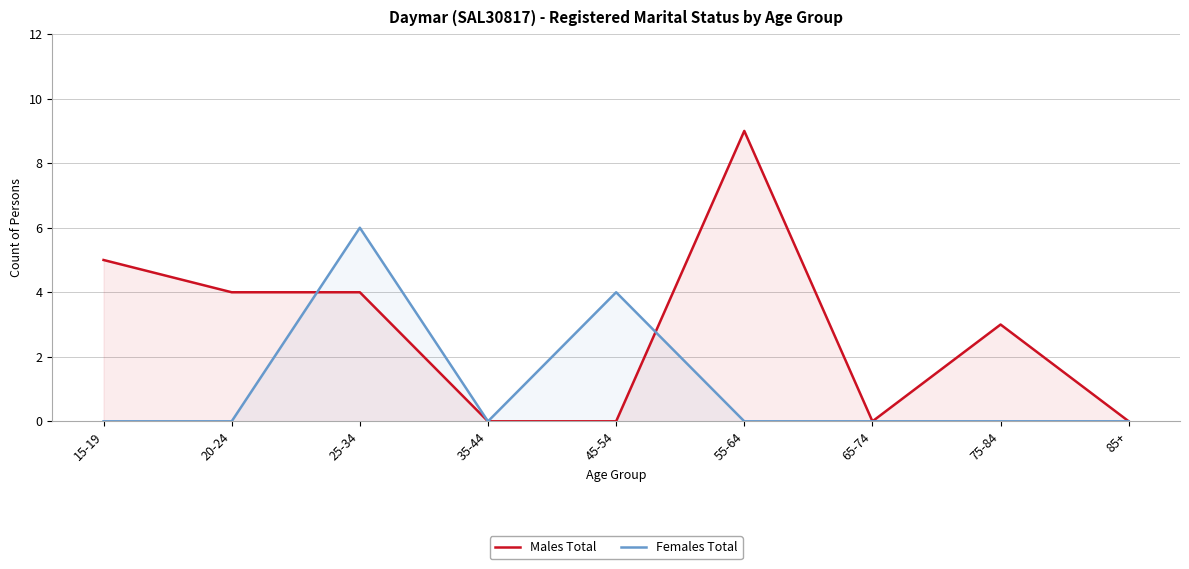

The Females Total series shows -3 at 85+. True or false?

False